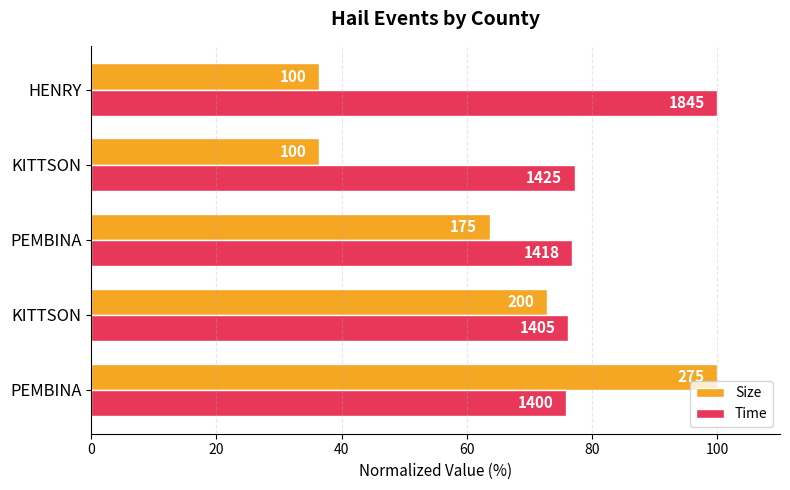

What are all the series names shown in the legend?

Size, Time